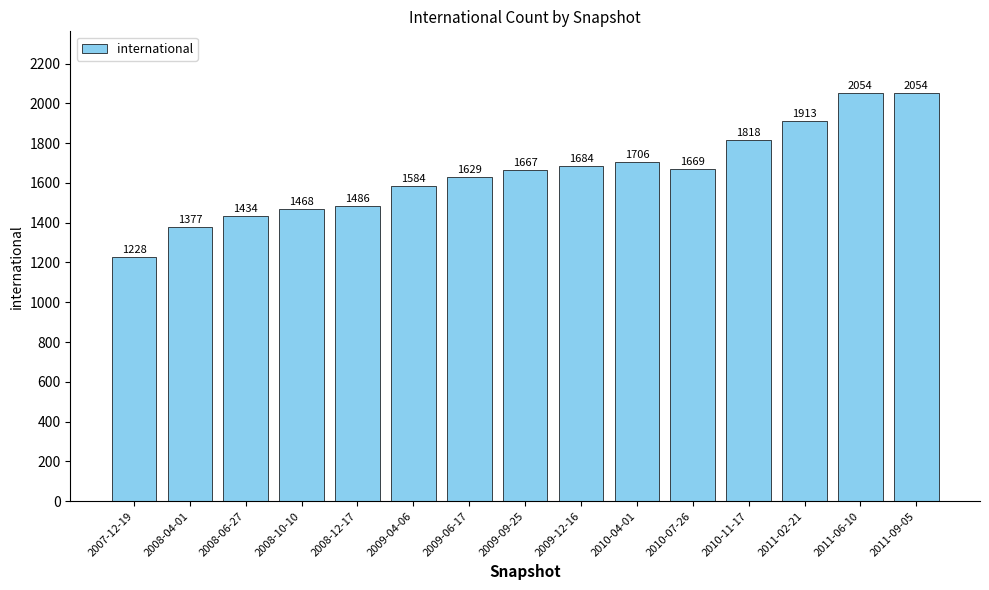

What is the change in value from 2010-04-01 to 2010-11-17?

+112